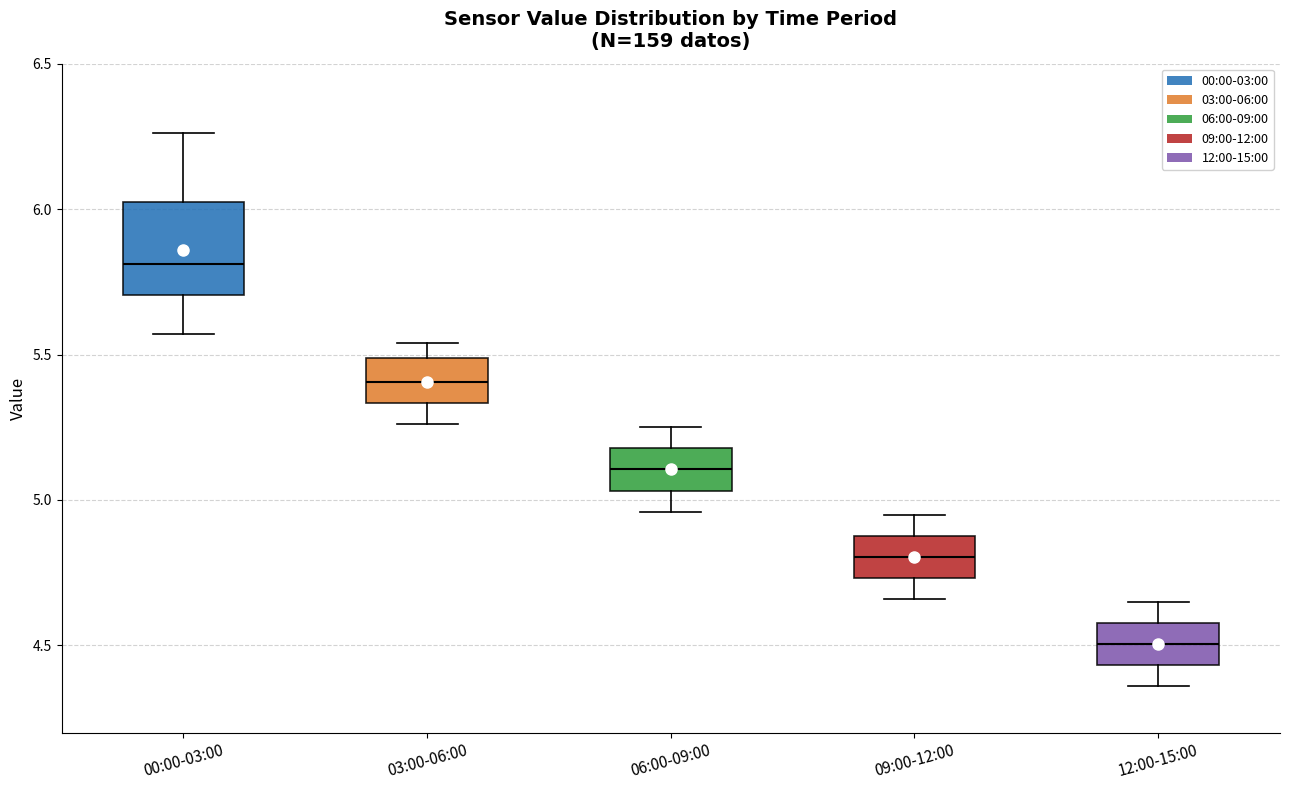

Reading left to right, read every box against the y-axis: the position of its median line, the range the box covers, and the ends of its whiskers. The values are not printed on the chart, so give them approximately, as read against the axis.

00:00-03:00: median 5.80, box 5.70 to 6.05, whiskers 5.55 to 6.25
03:00-06:00: median 5.40, box 5.35 to 5.50, whiskers 5.25 to 5.55
06:00-09:00: median 5.10, box 5.05 to 5.20, whiskers 4.95 to 5.25
09:00-12:00: median 4.80, box 4.75 to 4.90, whiskers 4.65 to 4.95
12:00-15:00: median 4.50, box 4.45 to 4.60, whiskers 4.35 to 4.65